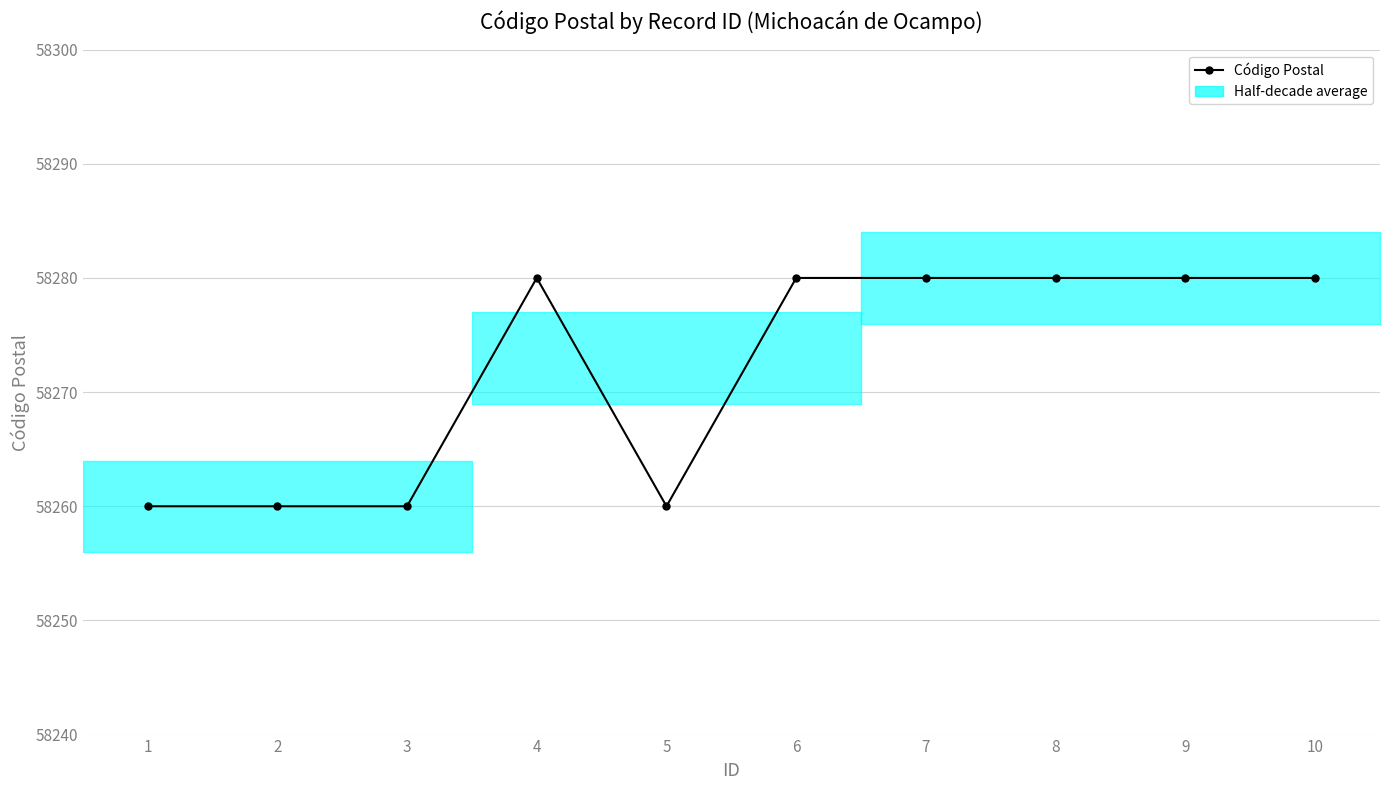

At which category does the chart reach its minimum across all series?

1